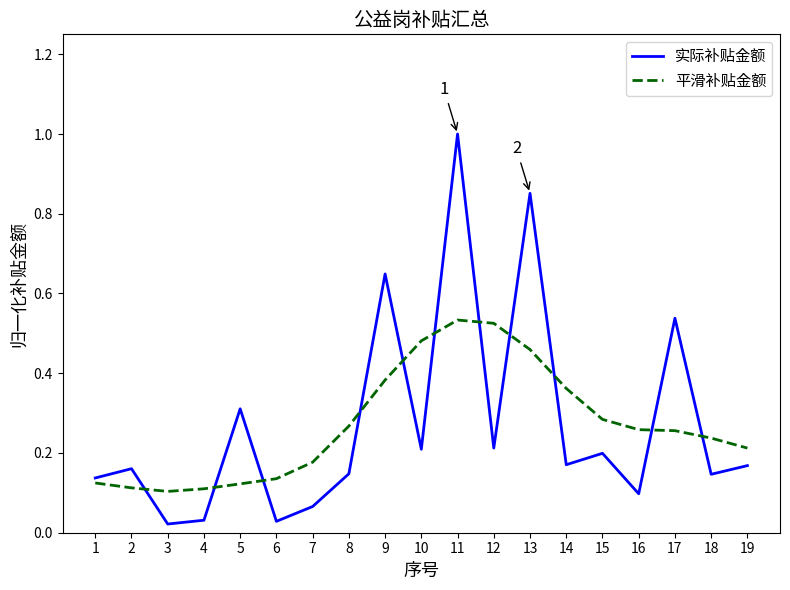

The value of 实际补贴金额 at 12 is 0.3. True or false?

False